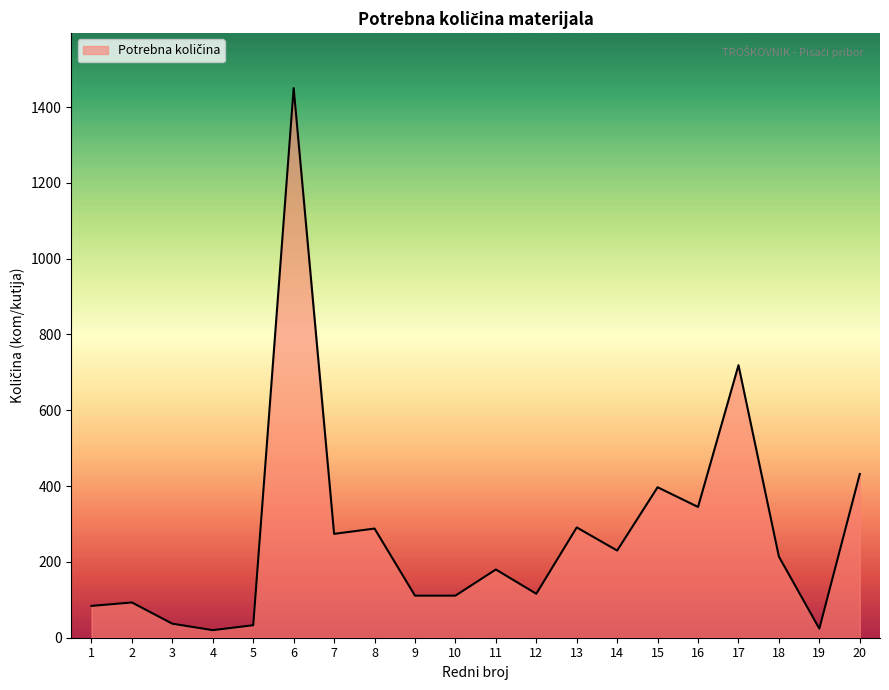

Which category has the highest value across all series?

6